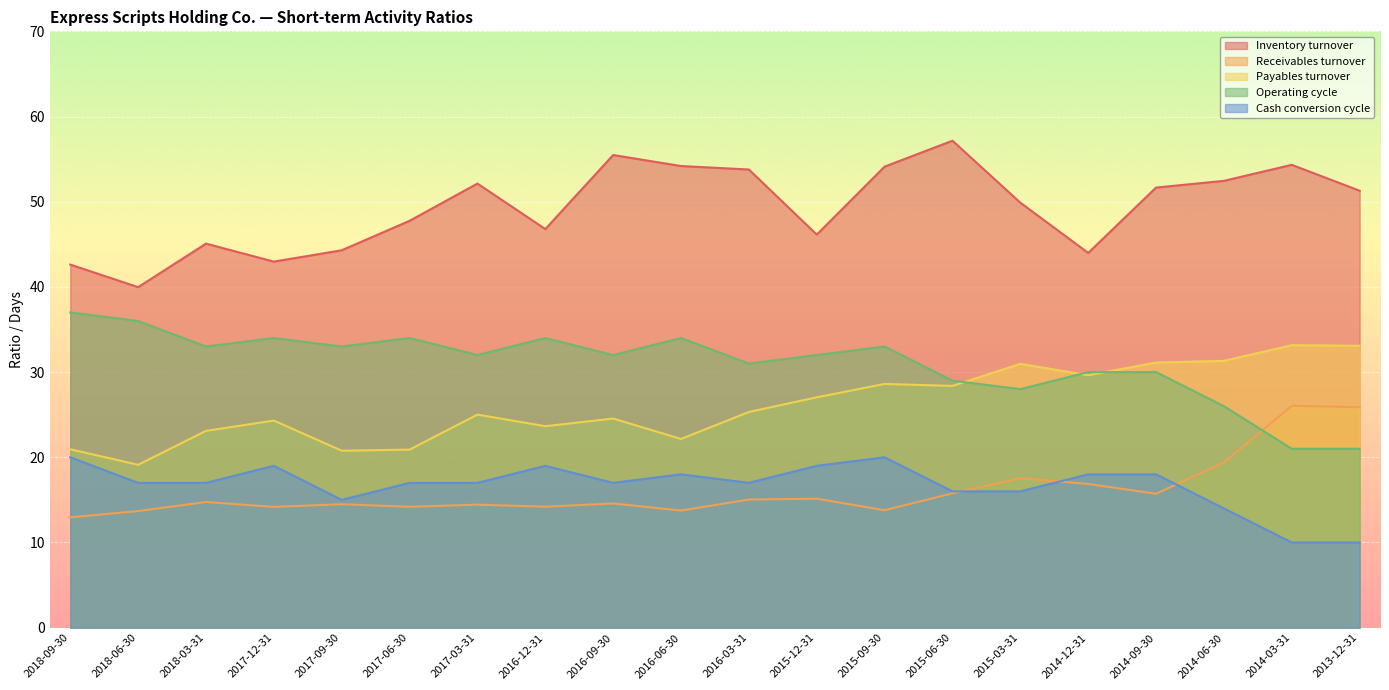

What is the average value of the Operating cycle series?

31.0